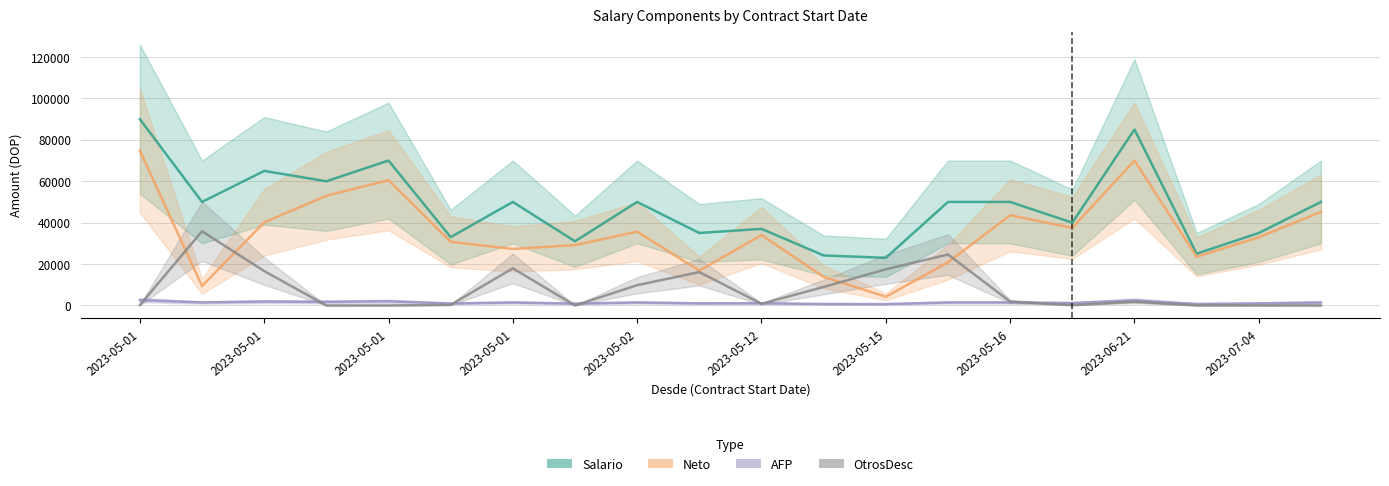

Which series has the largest total across all categories?

Salario